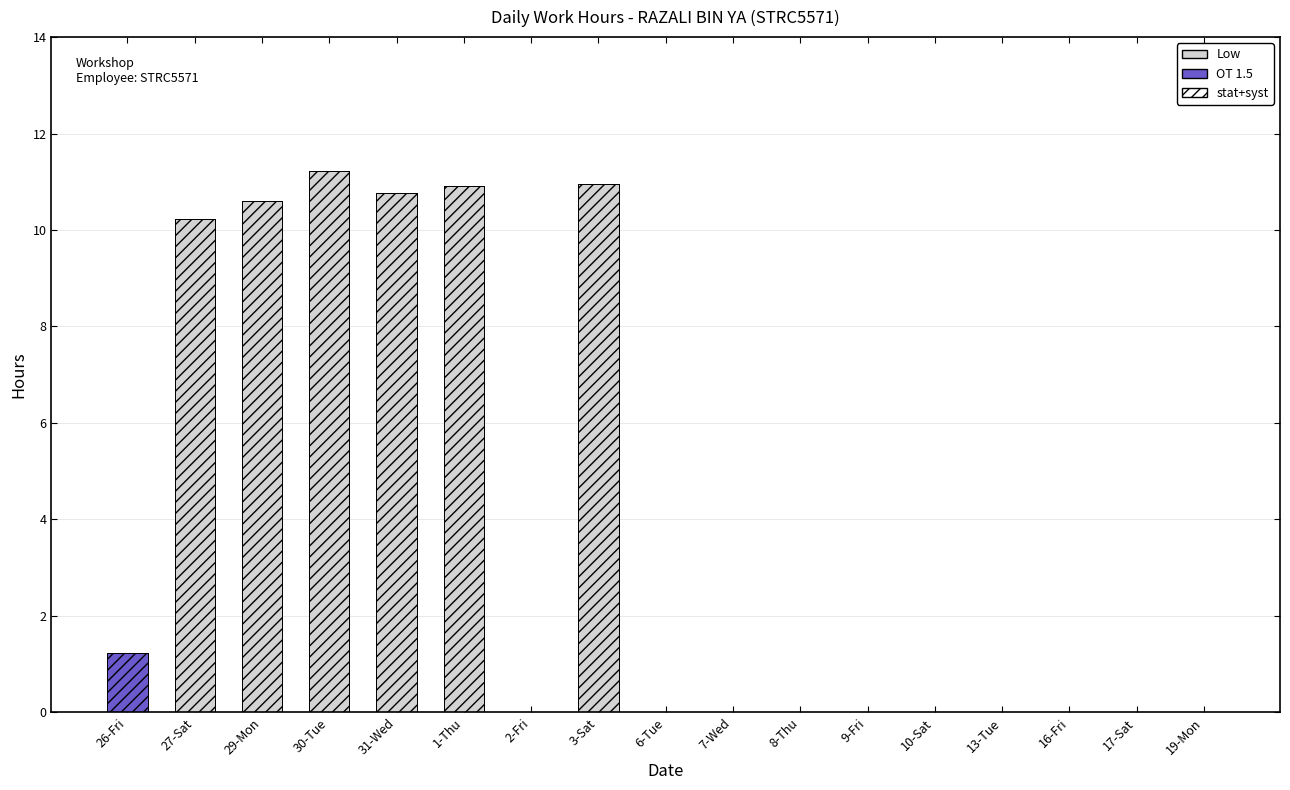

Is it true that OT 1.5 equals 0.8 at 3-Sat?

False